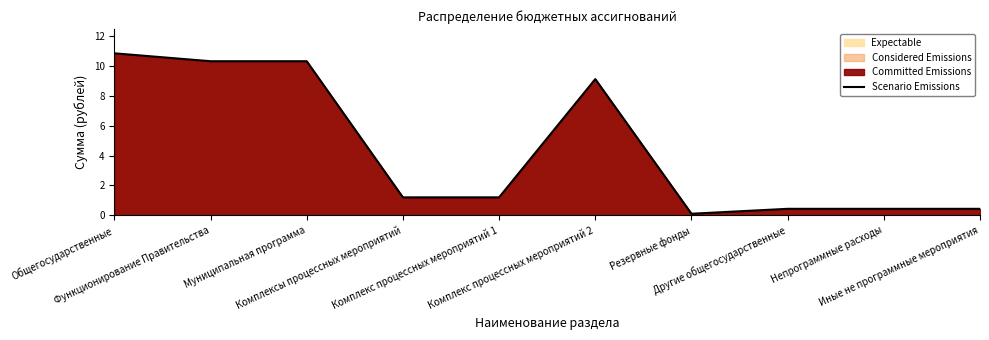

What is the greatest value displayed?

10.8